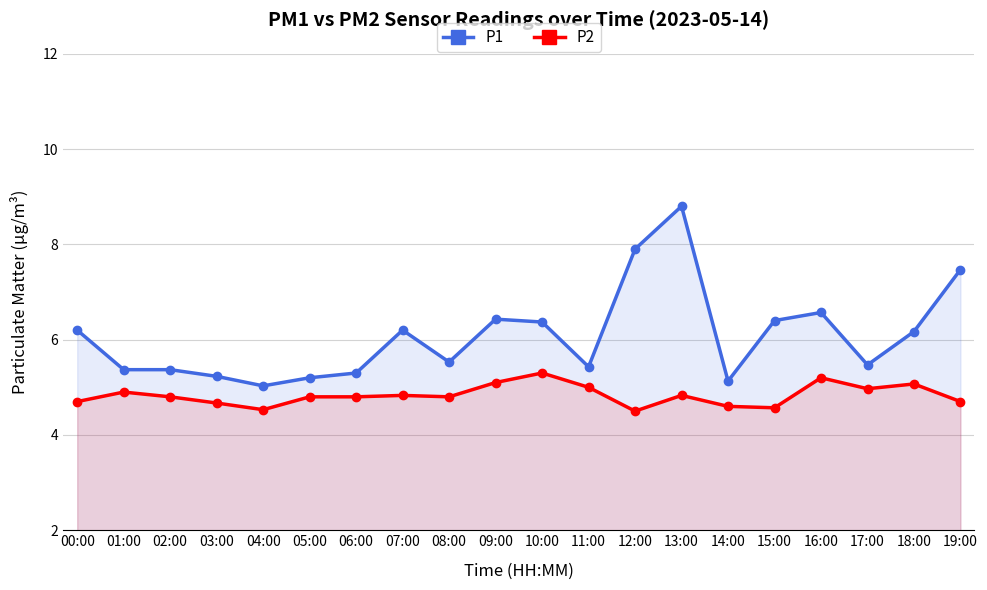

Rank the series at 18:00 from lowest to highest value.

P2, P1